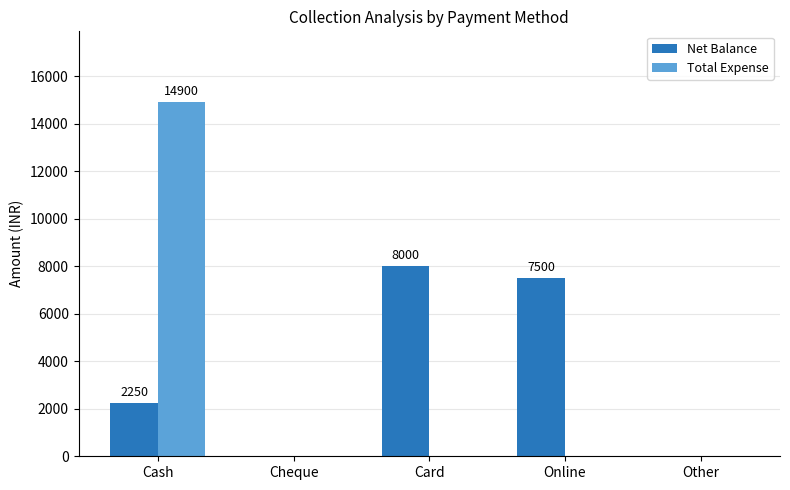

What is the sum of all Total Expense values?

14900